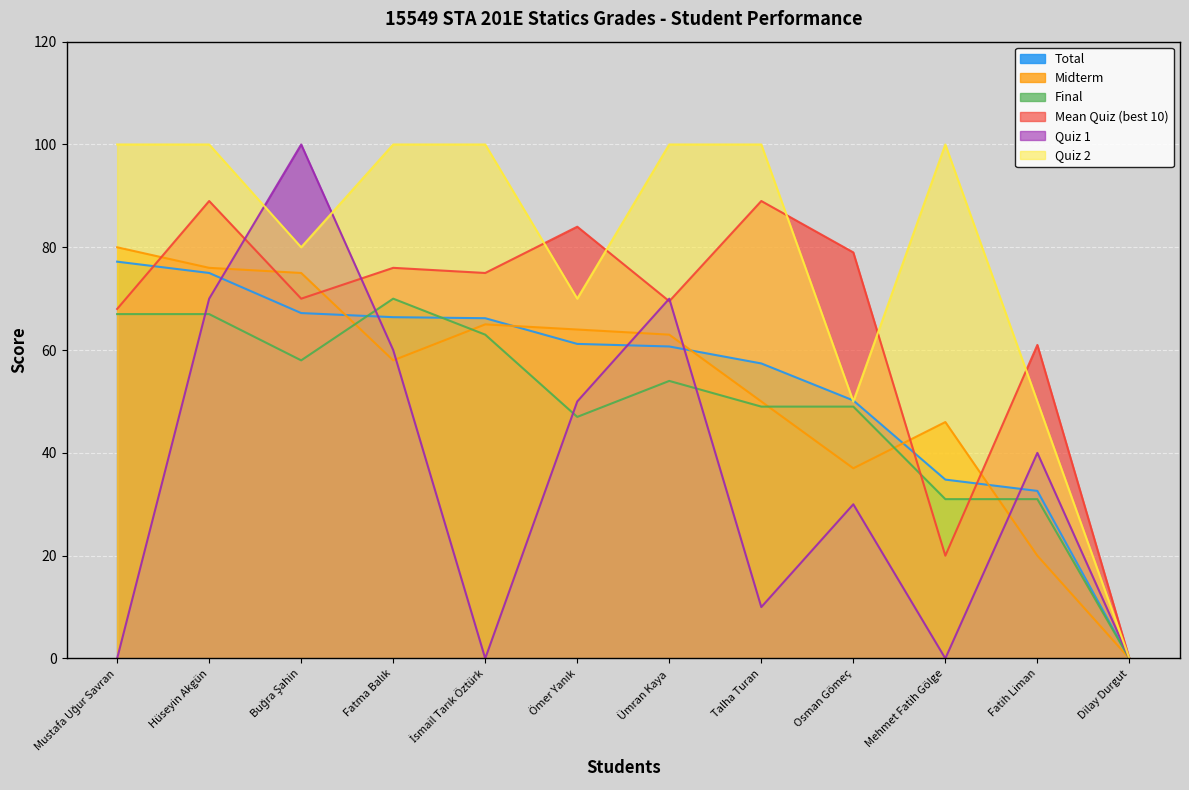

At how many categories does at least one series exceed 46?

11